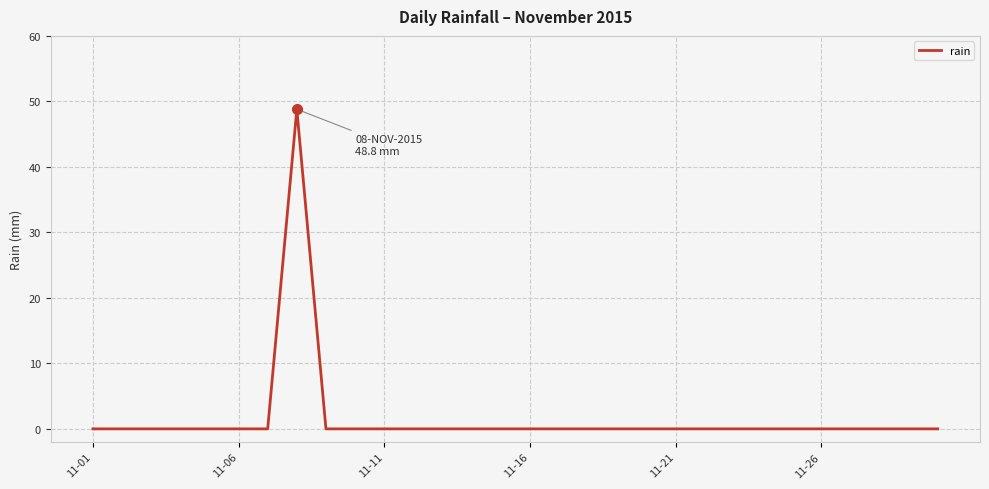

What is the greatest value displayed?

48.8